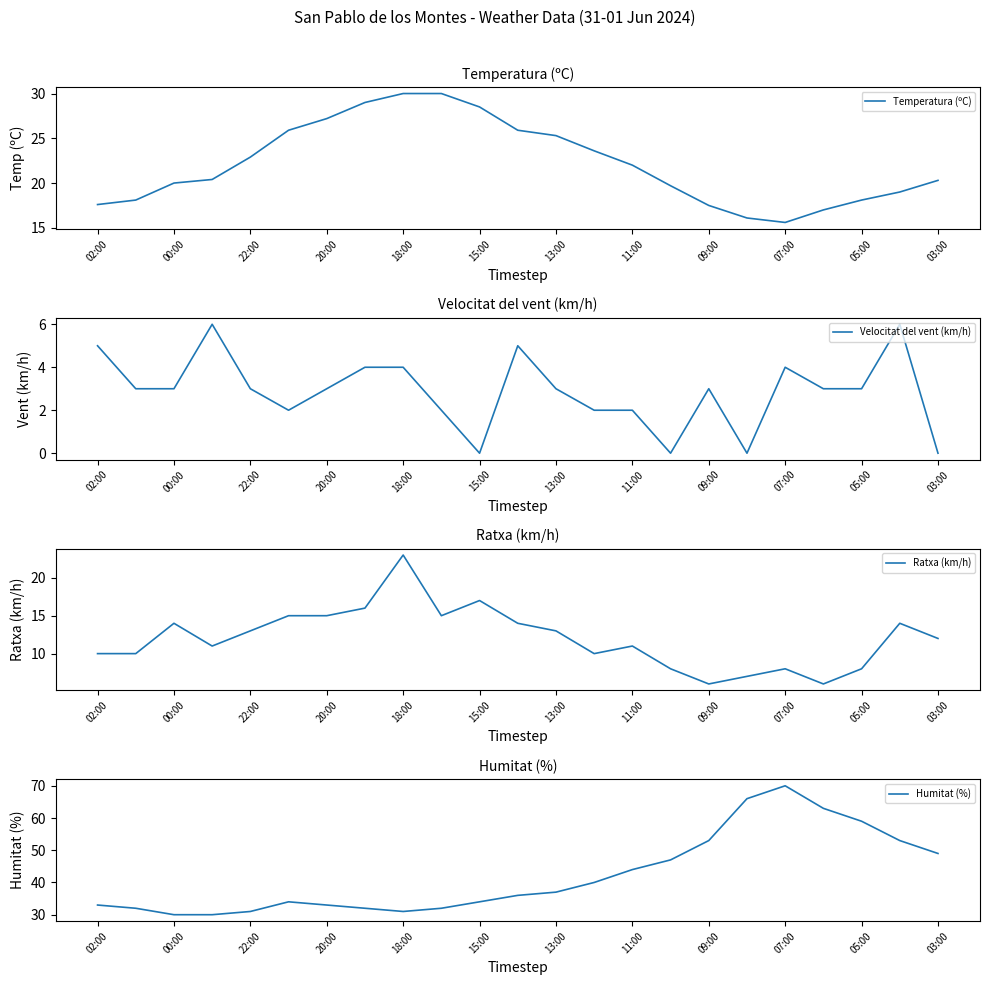

True or false: Humitat (%) and Velocitat del vent (km/h) intersect in this chart.

False